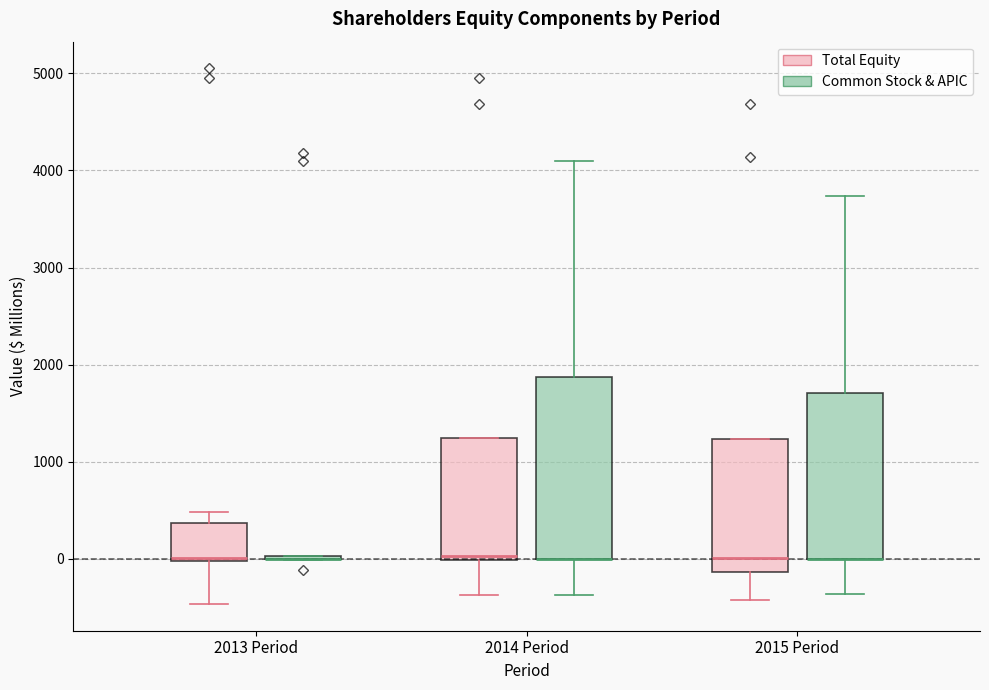

Comparing the boxes themselves (not the whiskers), which one is the tallest?

2014 Period (Common Stock & APIC)